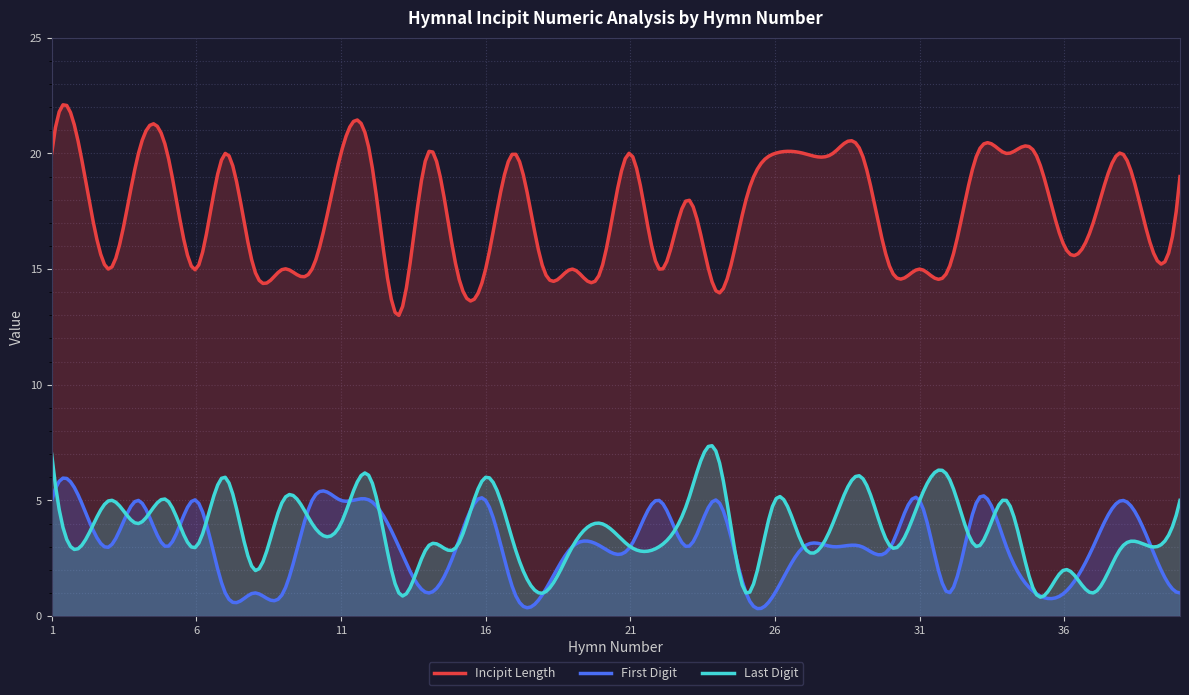

Where is the first local minimum for incipit_last?

2